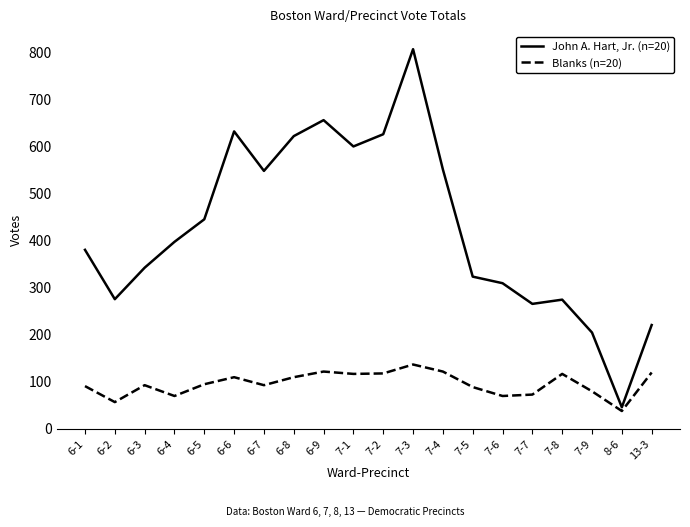

Which category has the highest value in the Blanks (n=20) series?

7-3